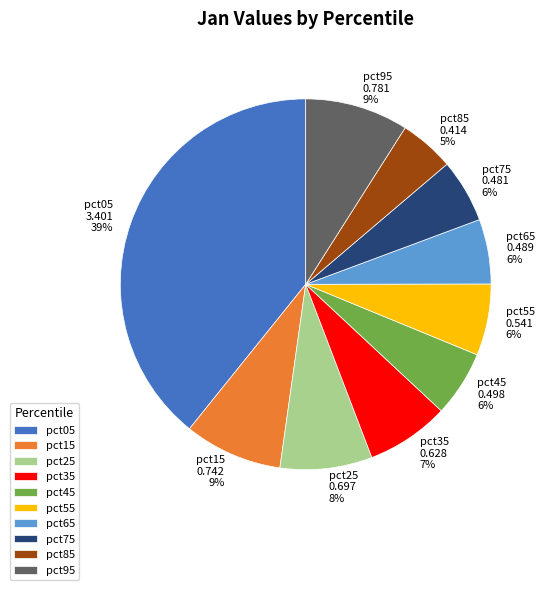

Count the number of slices in the pie.

10